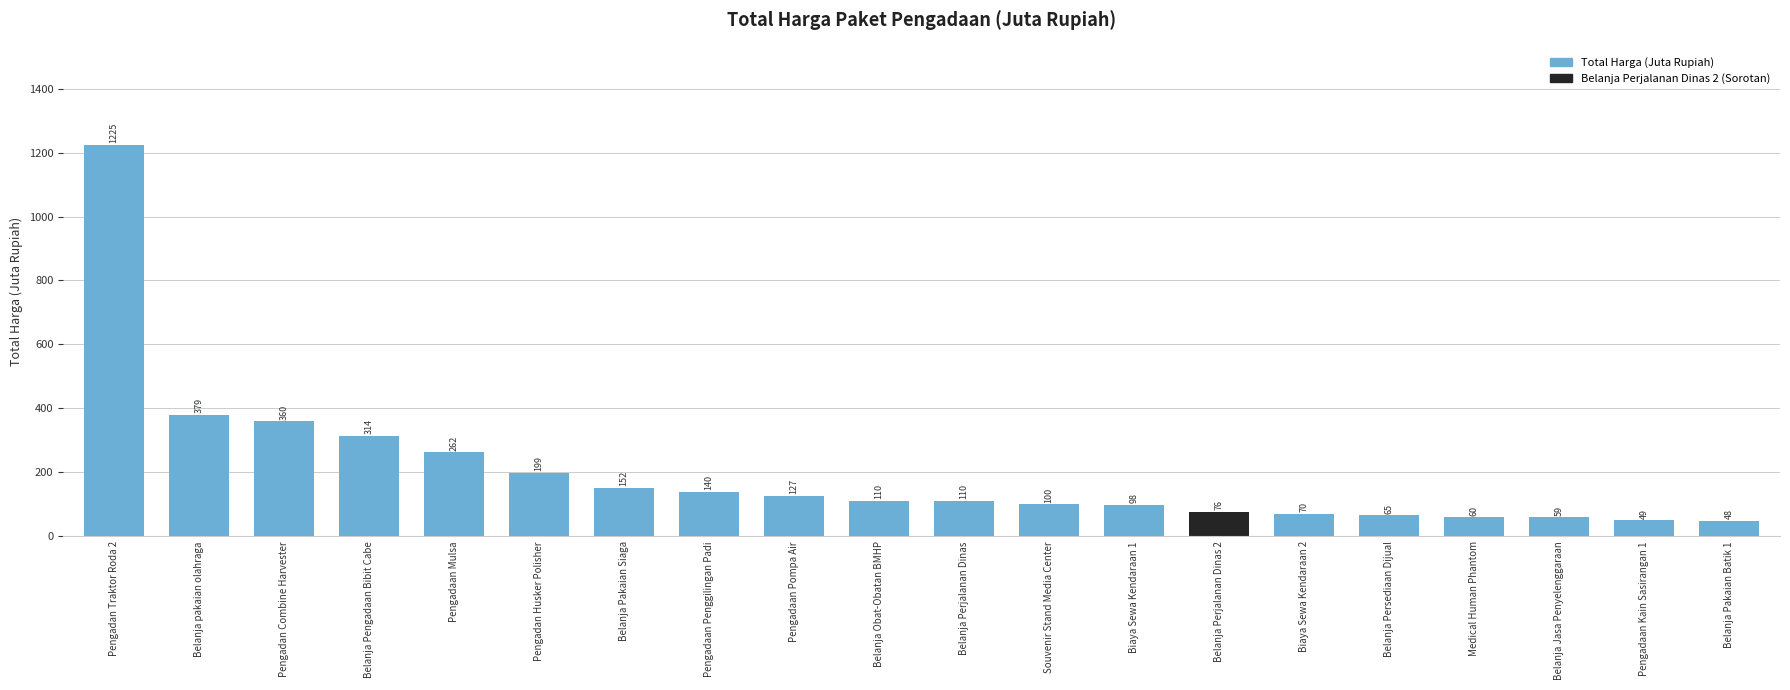

What is the difference between the second highest and minimum values?

330.9